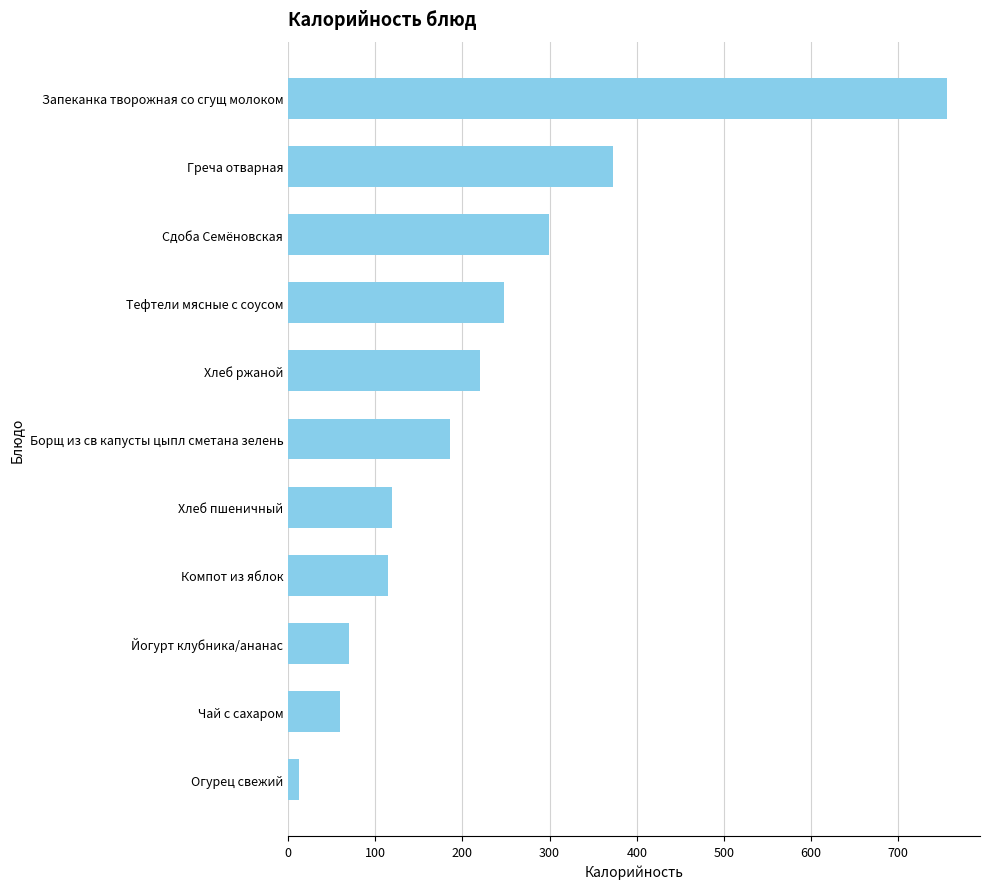

Read the value at Борщ из св капусты цыпл сметана зелень.

185.7